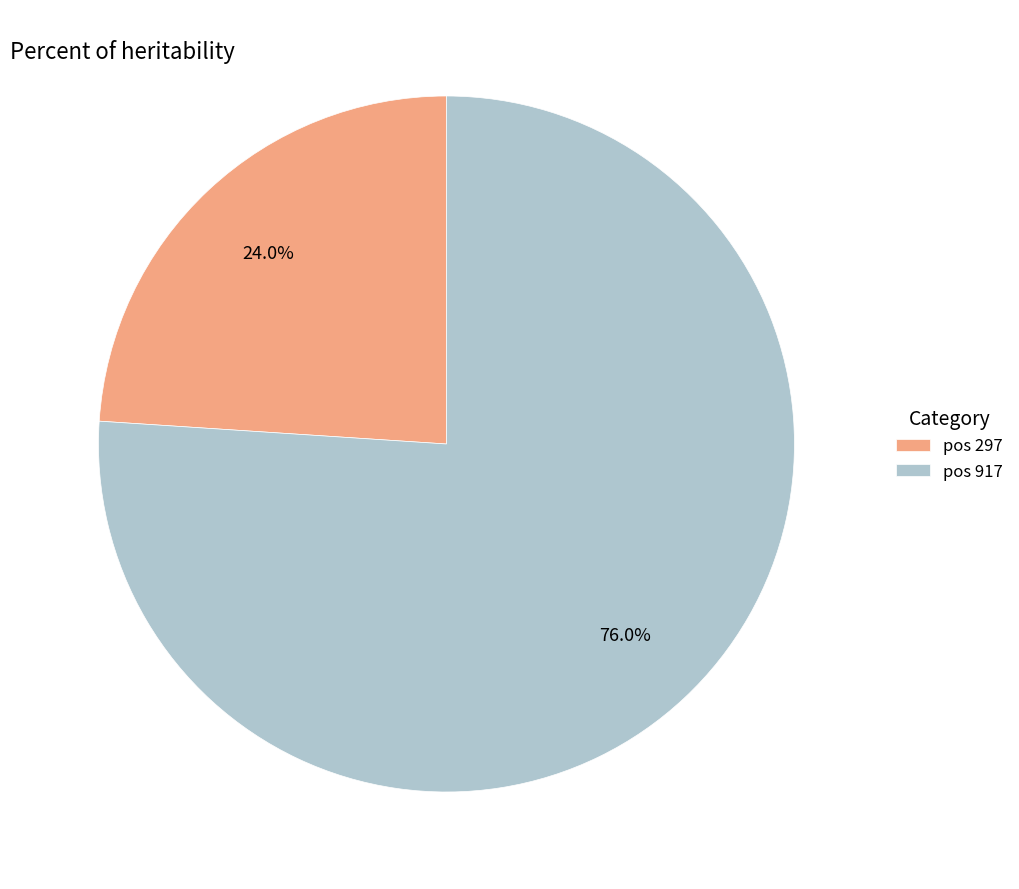

Which slice is the smallest?

pos 297